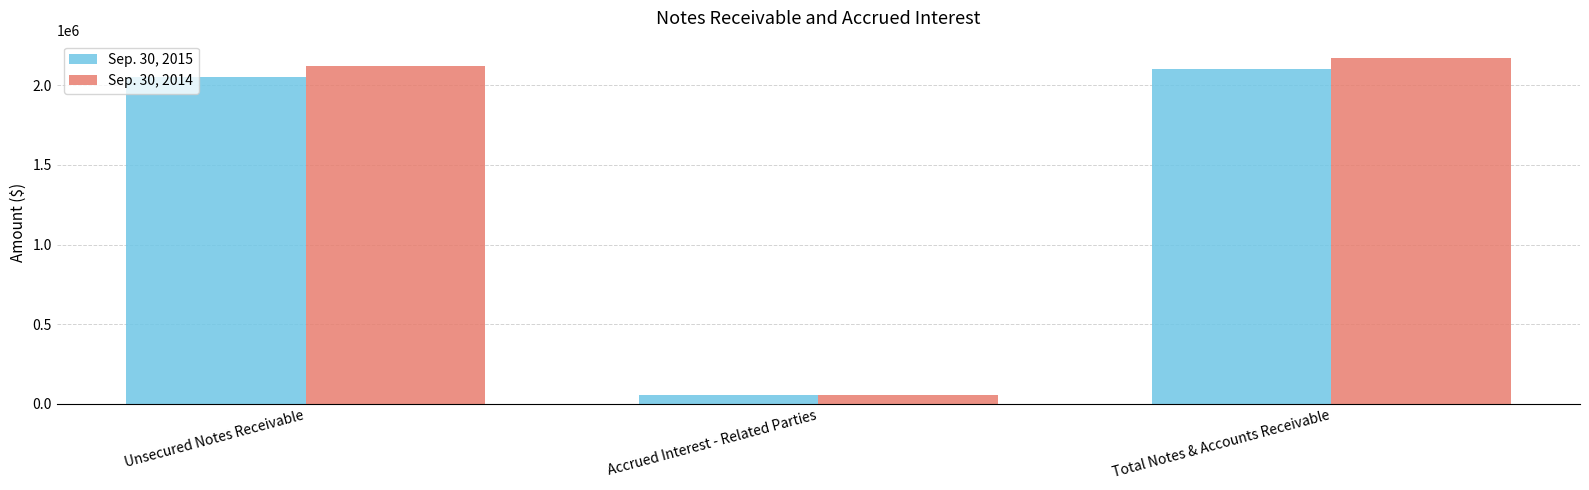

What is the value of the Sep. 30, 2014 bar at the 1st from the left?

2119099